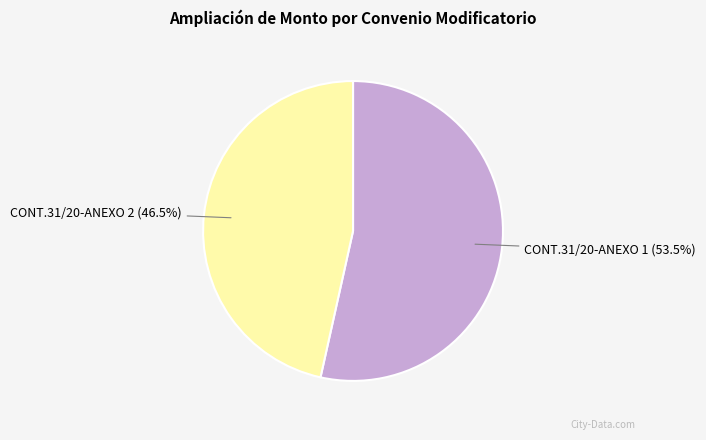

Is there a majority slice in this chart?

Yes